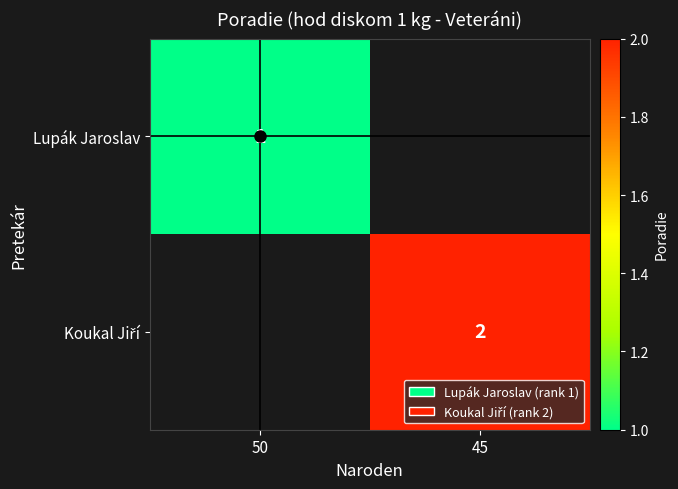

What is the total value across all series at 50?

1